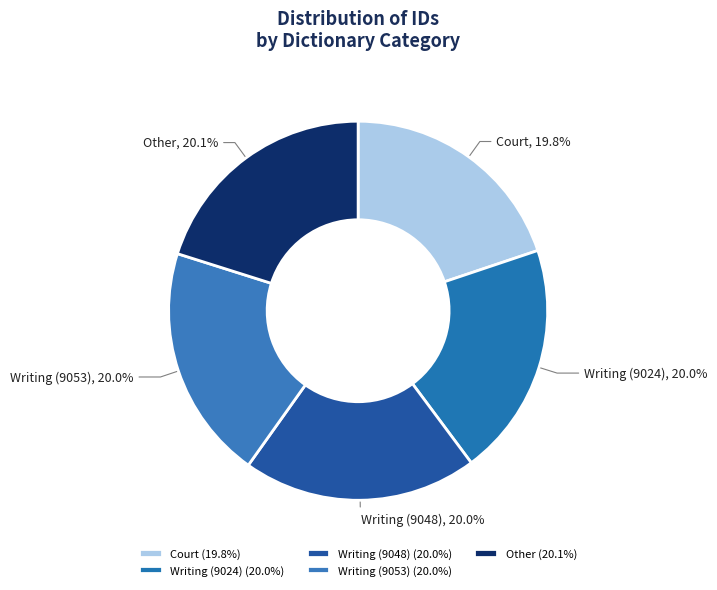

What is the ratio of the value at Writing (9053) to the value at Court?

1.0